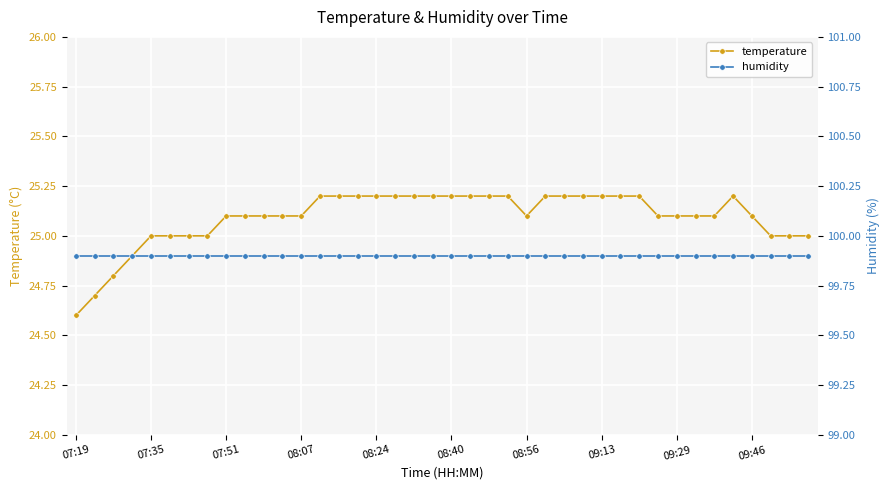

List the series in order of their peak value, lowest first.

temperature, humidity